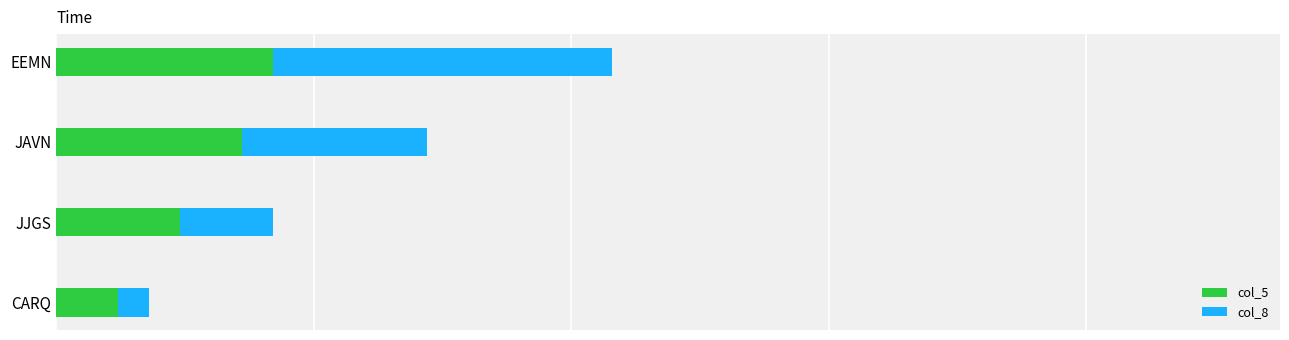

What are all the series names shown in the legend?

col_5, col_8